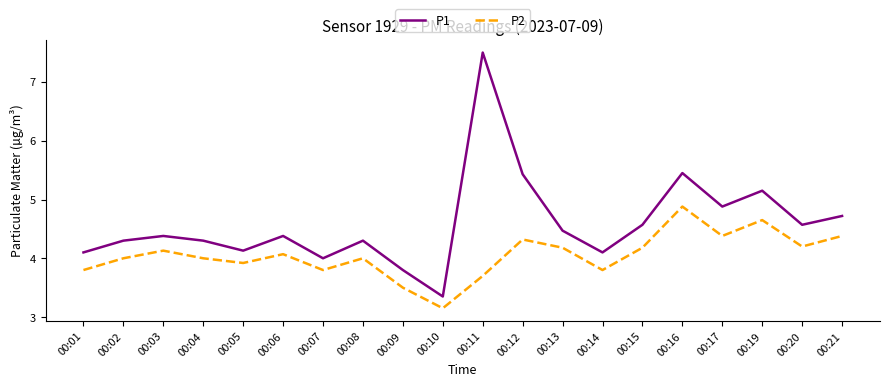

Which series has the widest spread of values?

P1